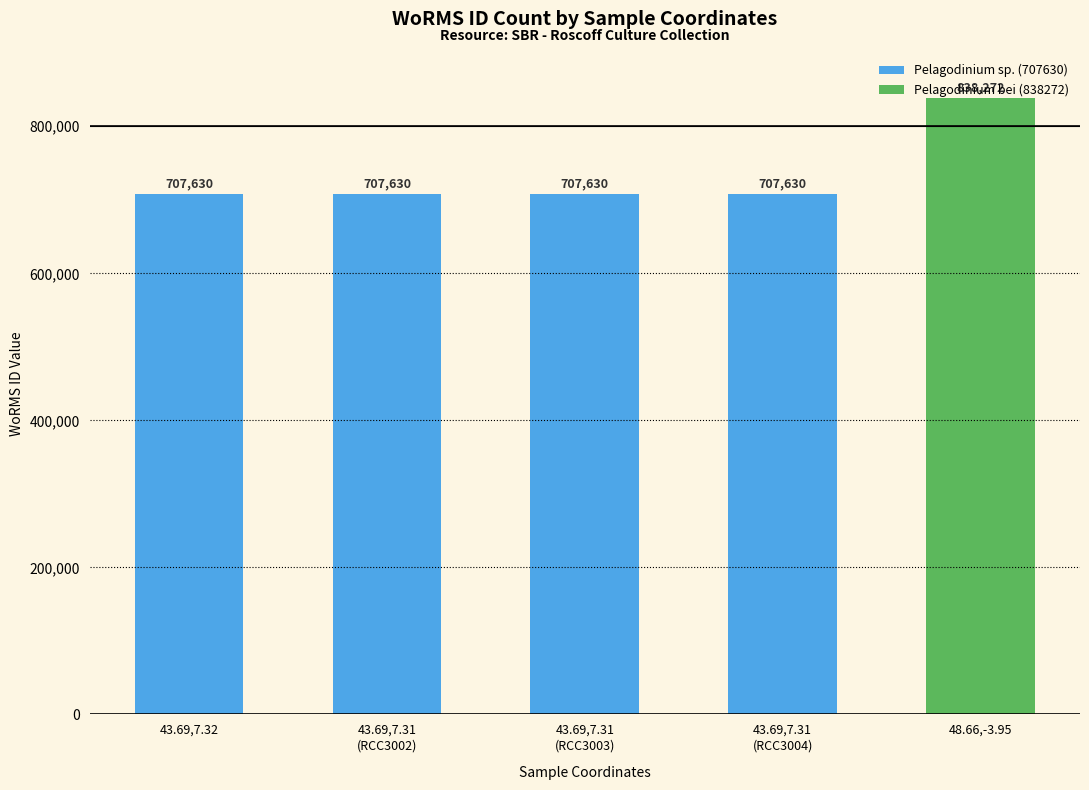

Which category has the highest value across all series?

48.66,-3.95